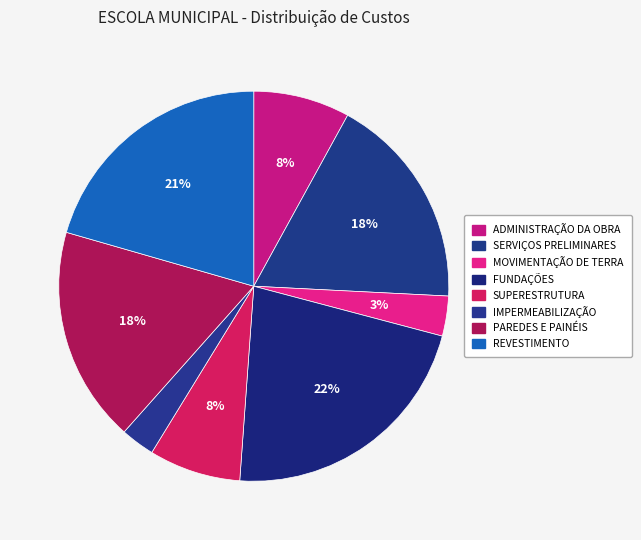

Is it true that IMPERMEABILIZAÇÃO is 3% of the pie?

True